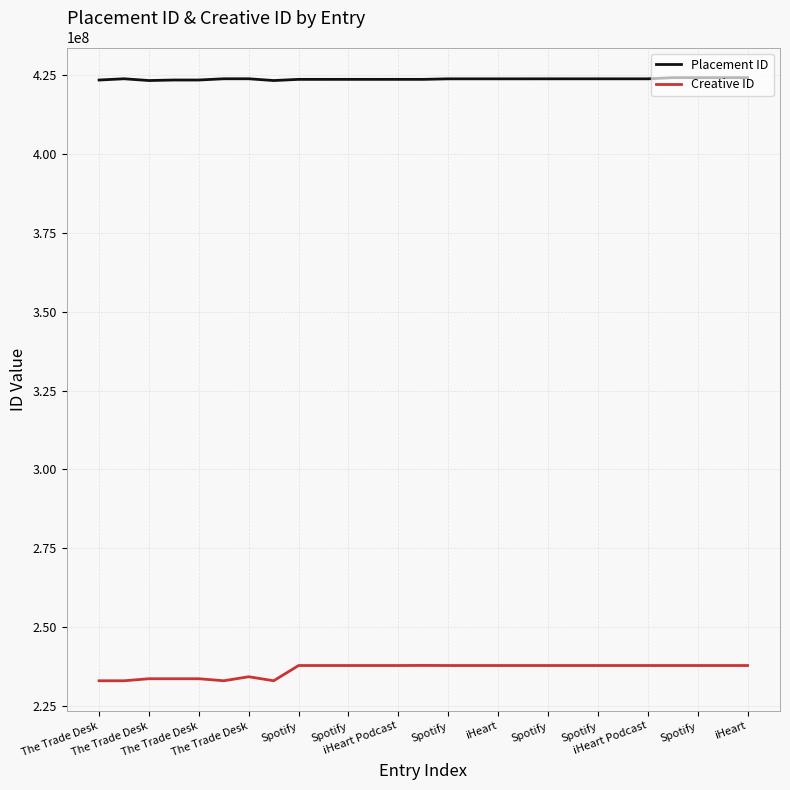

Does the chart display data point markers on the line(s)?

No